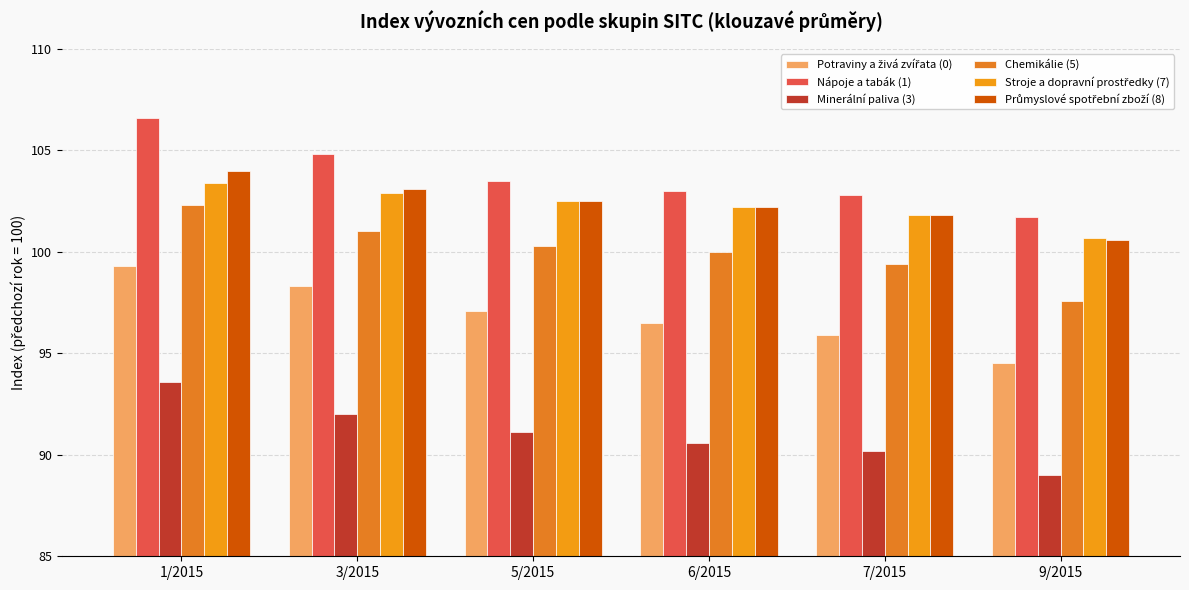

Between 6/2015 and 9/2015, which series saw the biggest shift?

Chemikálie (5)